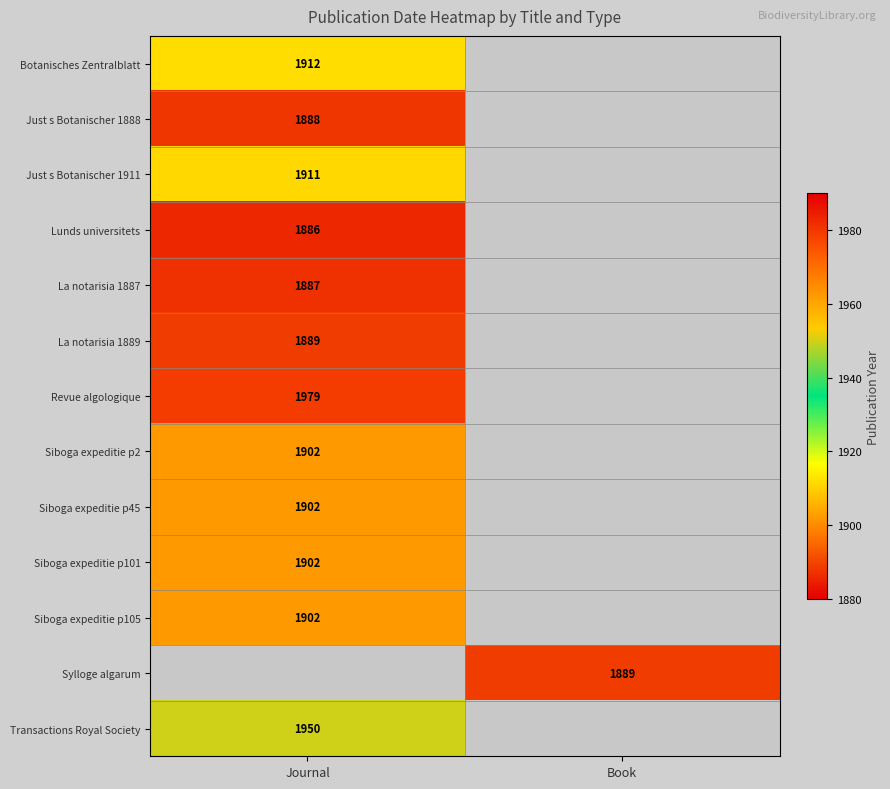

The Botanisches Zentralblatt series shows 1912 at Journal. True or false?

True